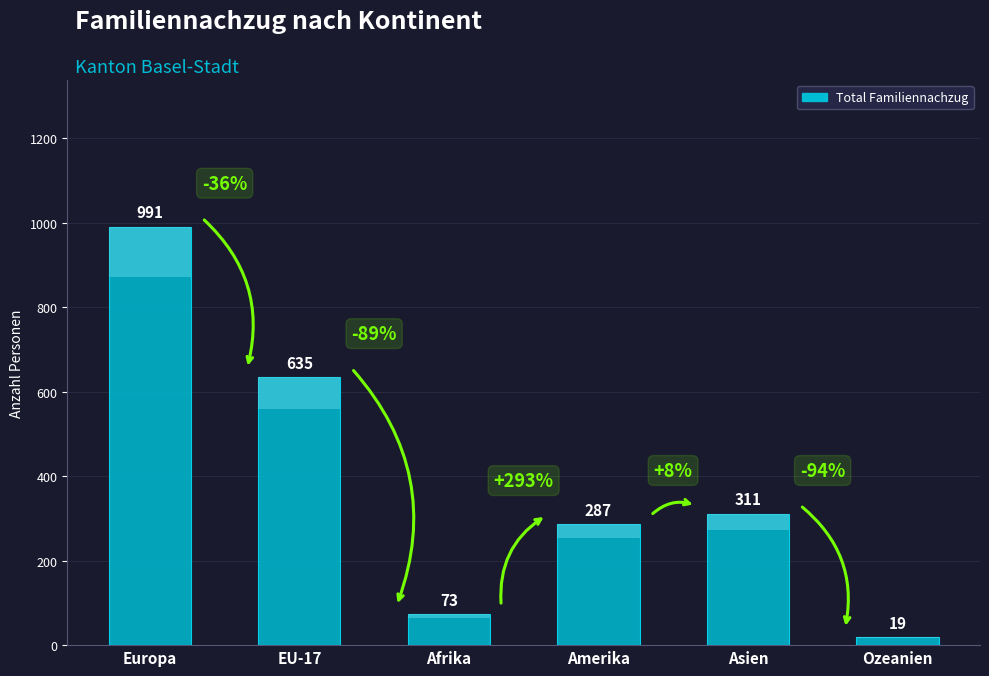

What is the smallest value displayed?

19